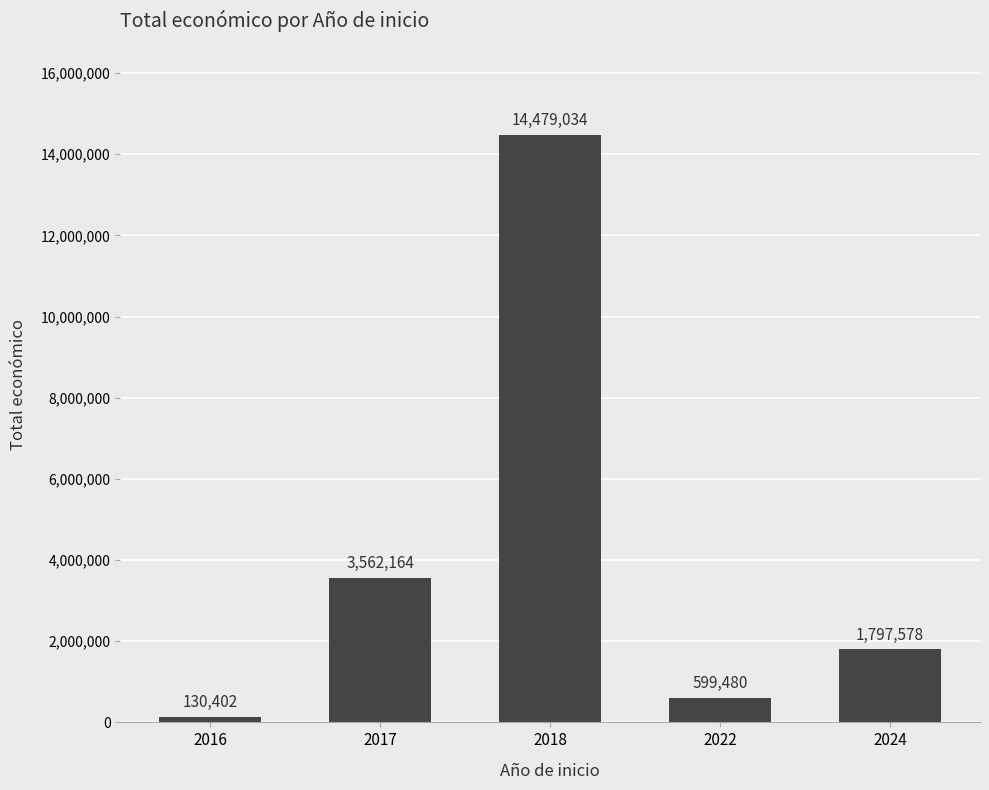

Reading left to right, what are all the values shown in this chart?

130402	3562164	14479034	599480	1797578